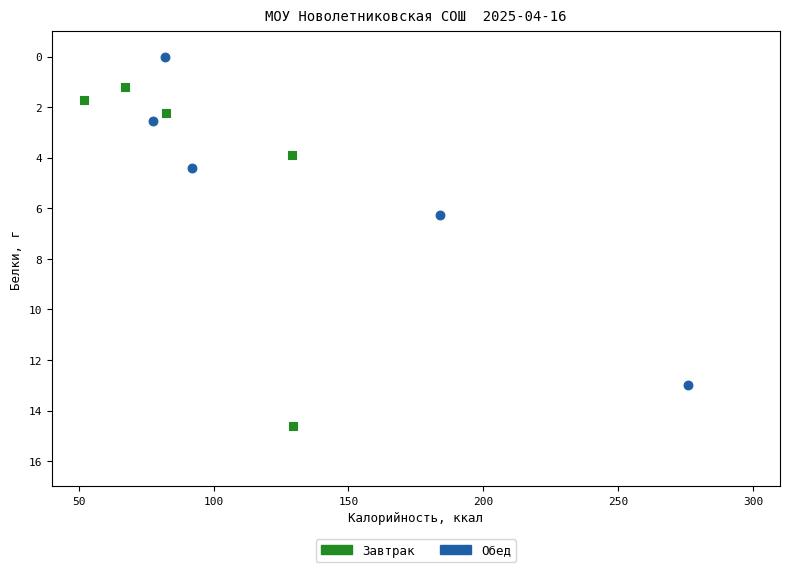

Which series has the widest spread of Y values?

Завтрак